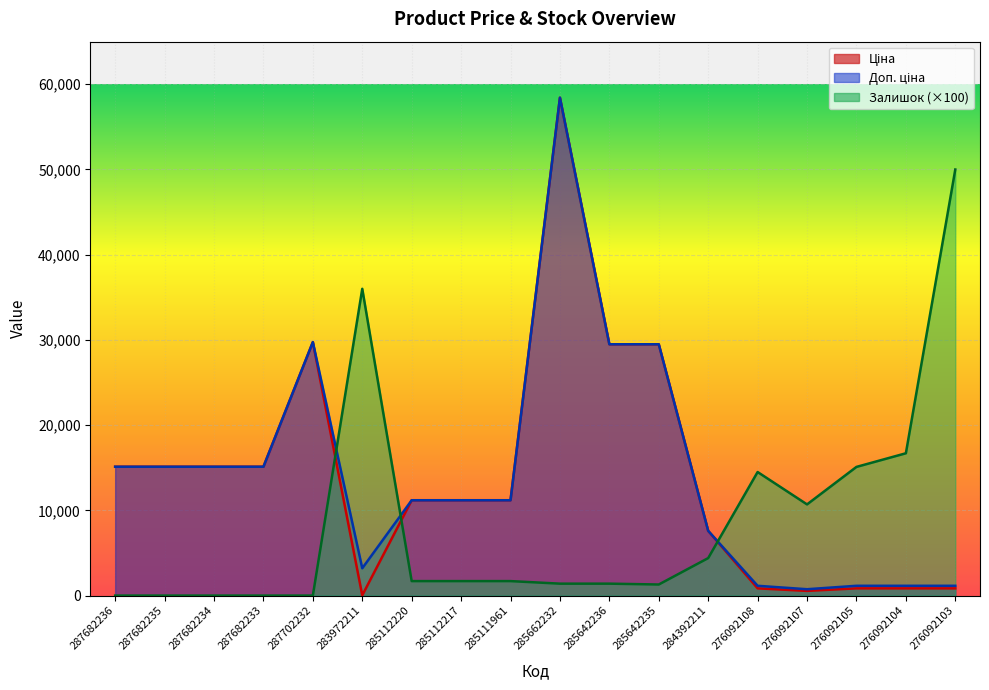

The Ціна series shows 7515.9 at 285111961. True or false?

False